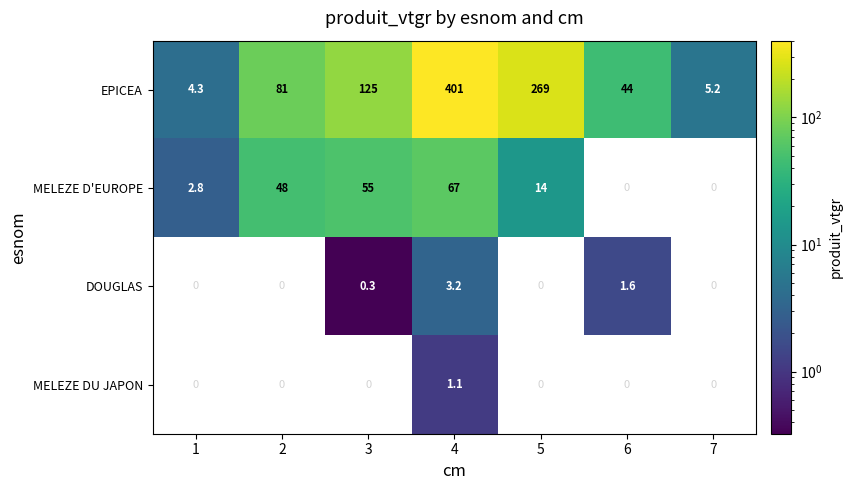

What is the total value across all series at 3?

180.3